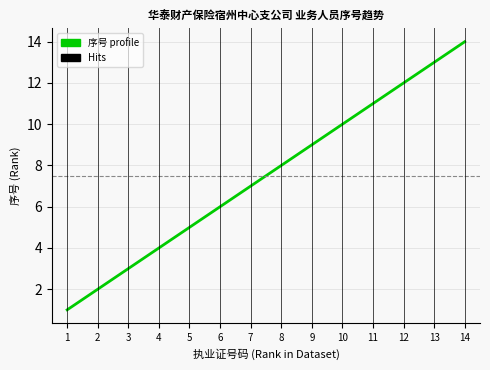

The value at 2 is 0. True or false?

False